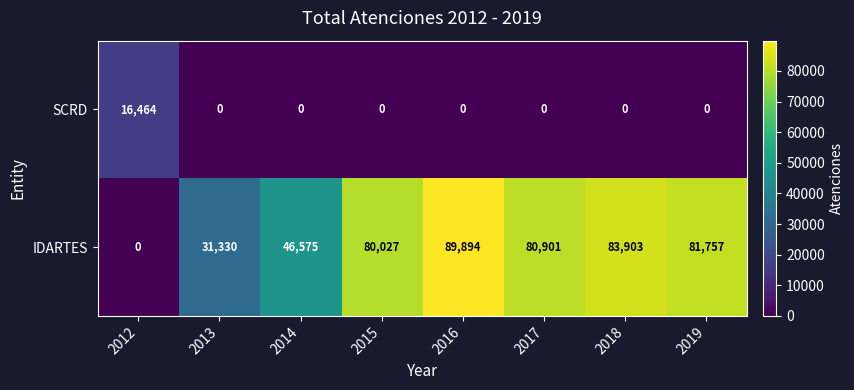

Which category has the highest value across all series?

2016